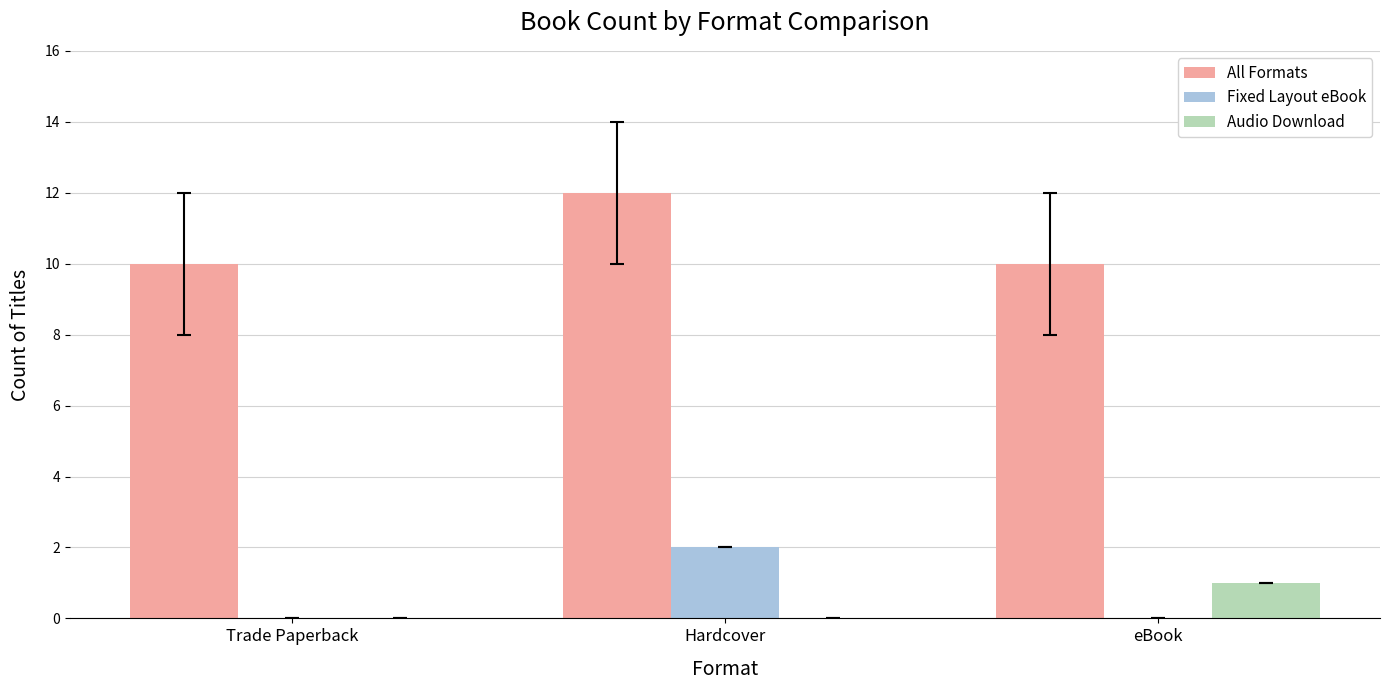

Reading left to right, extract all data points from this chart.

All Formats: 10	12	10
Fixed Layout eBook: 0	2	0
Audio Download: 0	0	1